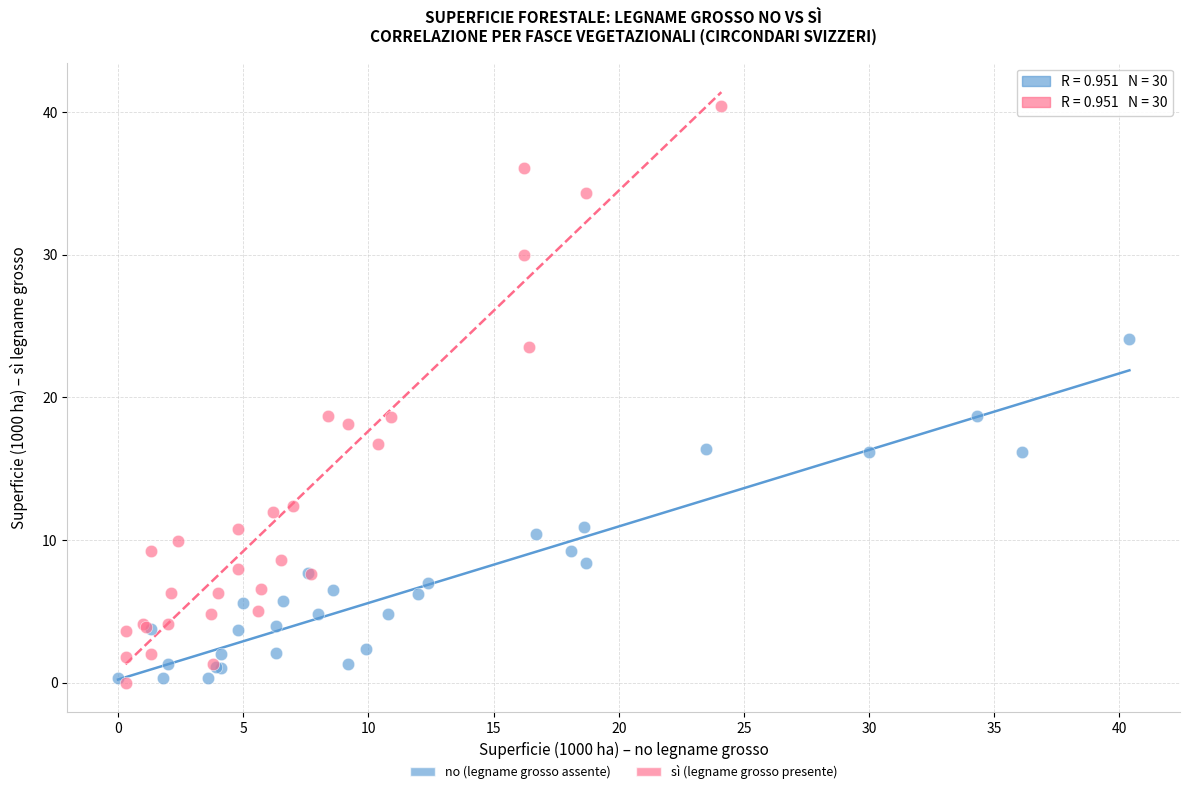

Which series reaches the maximum Y coordinate?

sì (legname grosso presente)